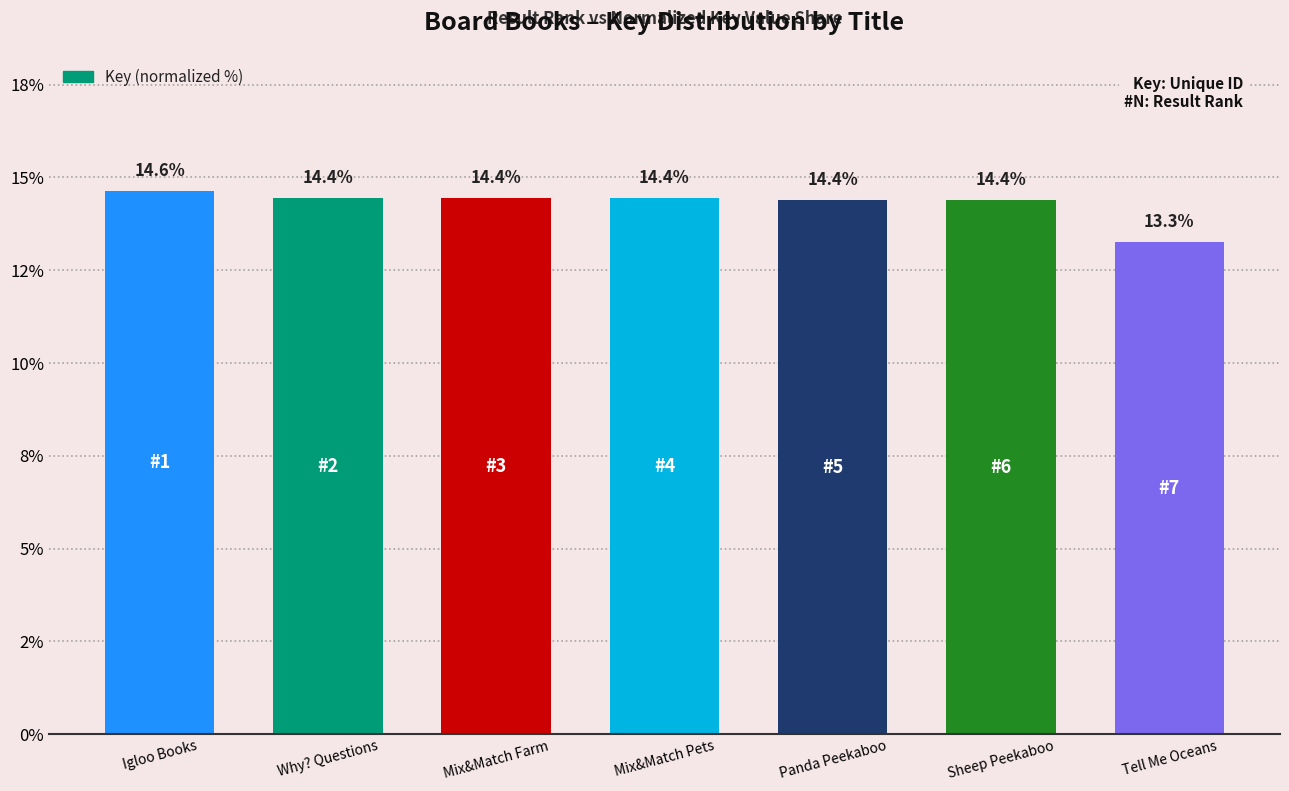

Rank the categories by value from lowest to highest.

Tell Me Oceans, Panda Peekaboo, Sheep Peekaboo, Mix&Match Farm, Mix&Match Pets, Why? Questions, Igloo Books